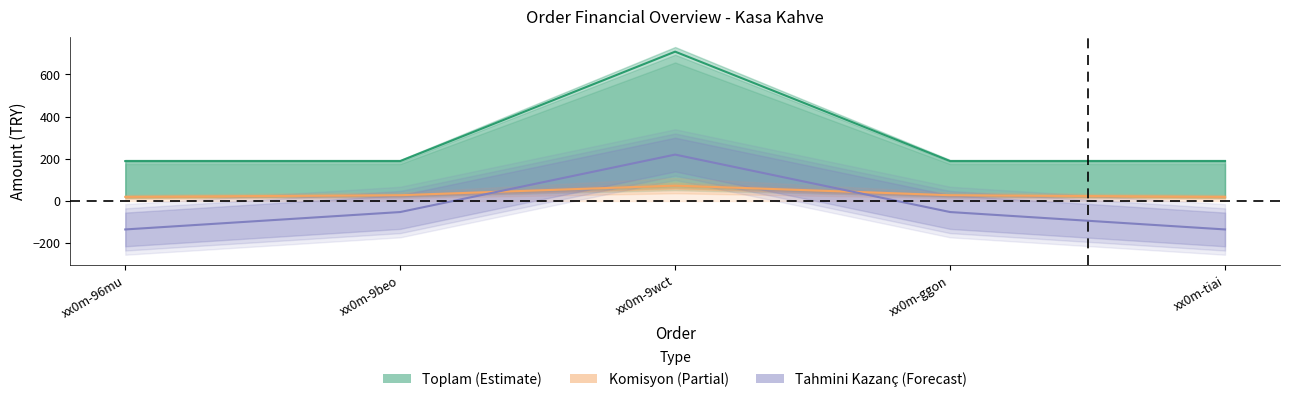

What is the label of the 4th point from the left?

xx0m-ggon